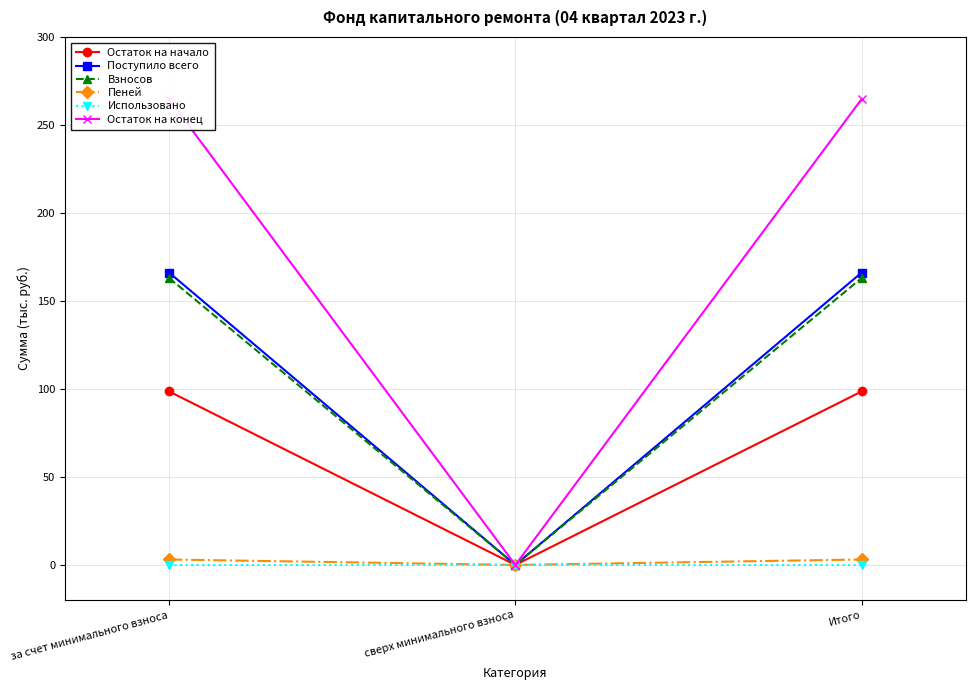

What is the difference between the Пеней values at сверх минимального взноса and за счет минимального взноса?

3.1